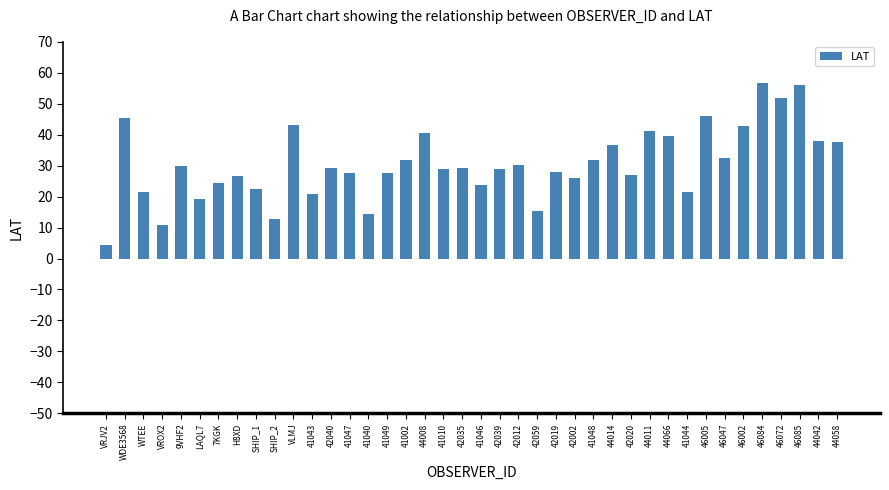

What is the smallest value displayed?

4.3